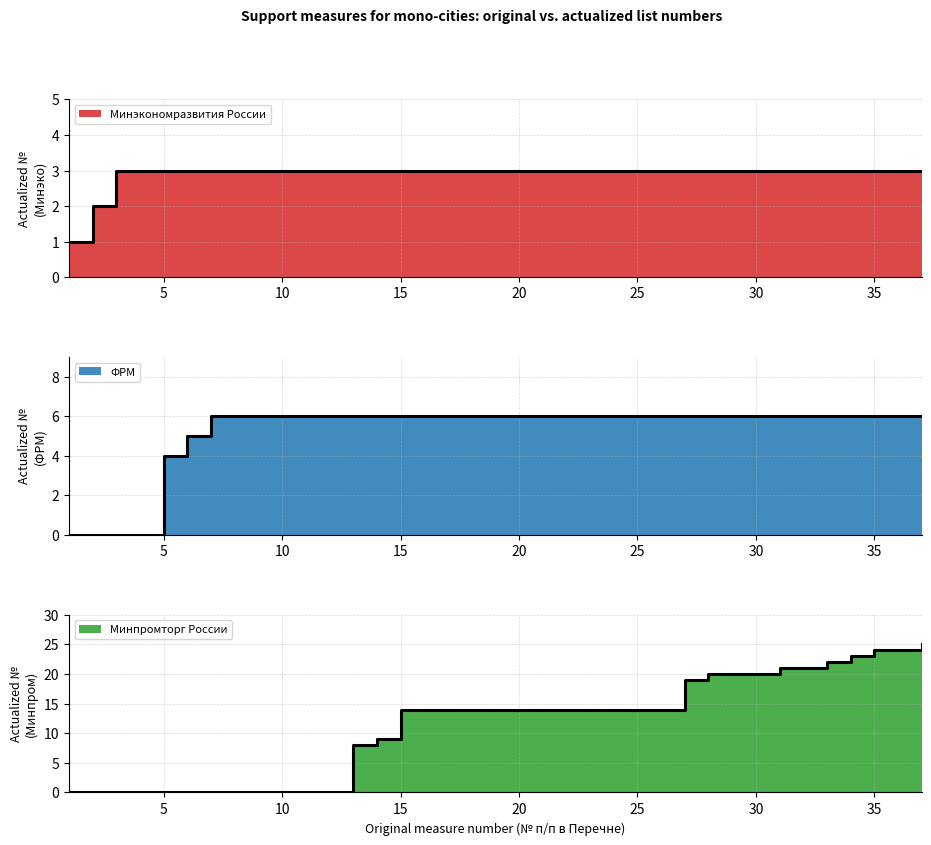

What is the highest value of the Минэкономразвития России series?

3